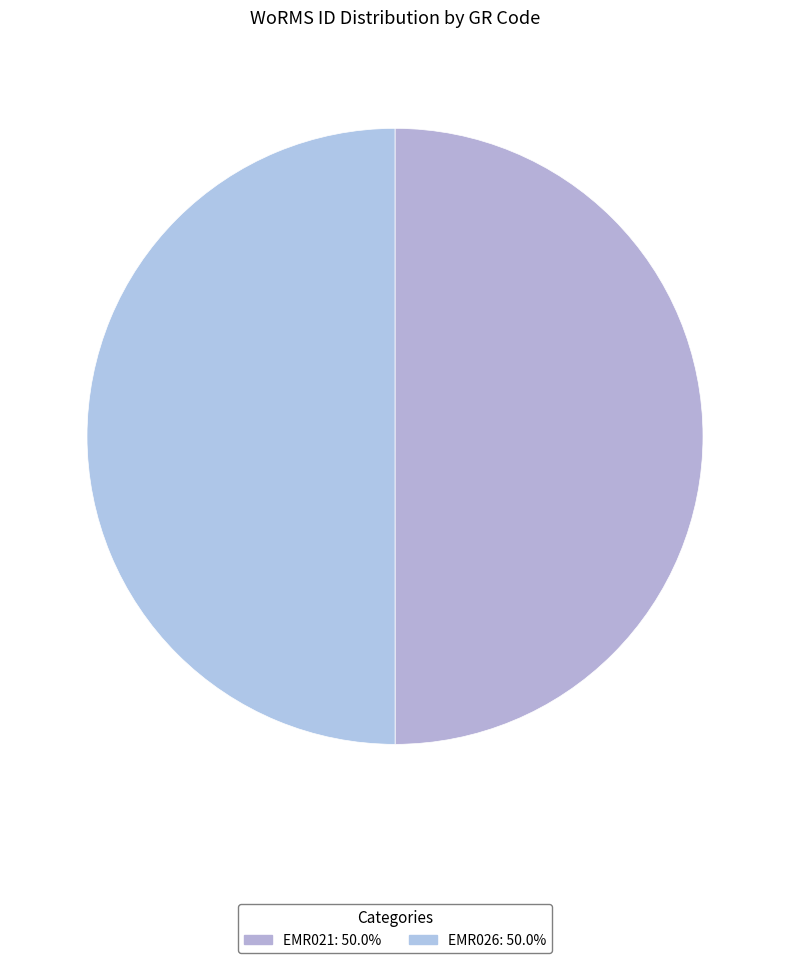

How many slices are in this pie chart?

2